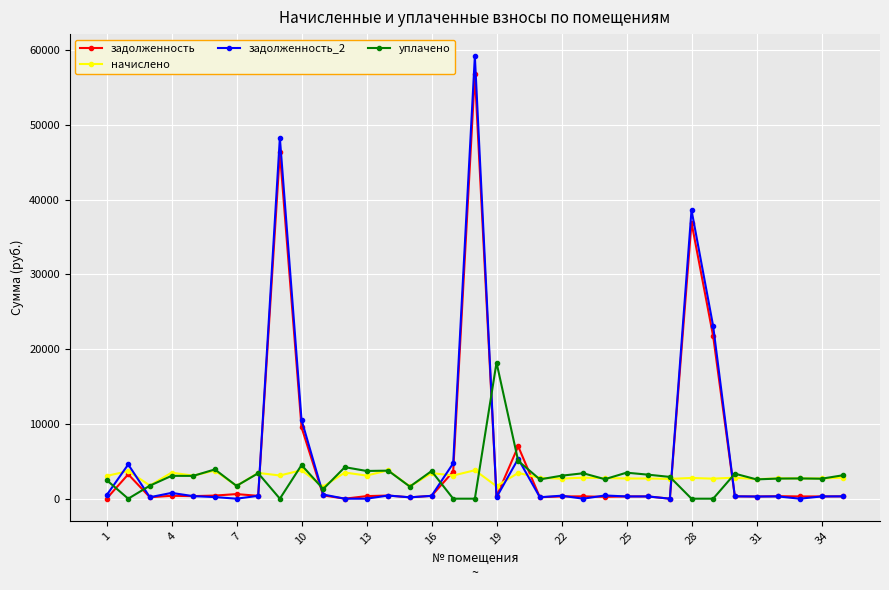

What is the value of the начислено point at the 31st from the left?

2612.8